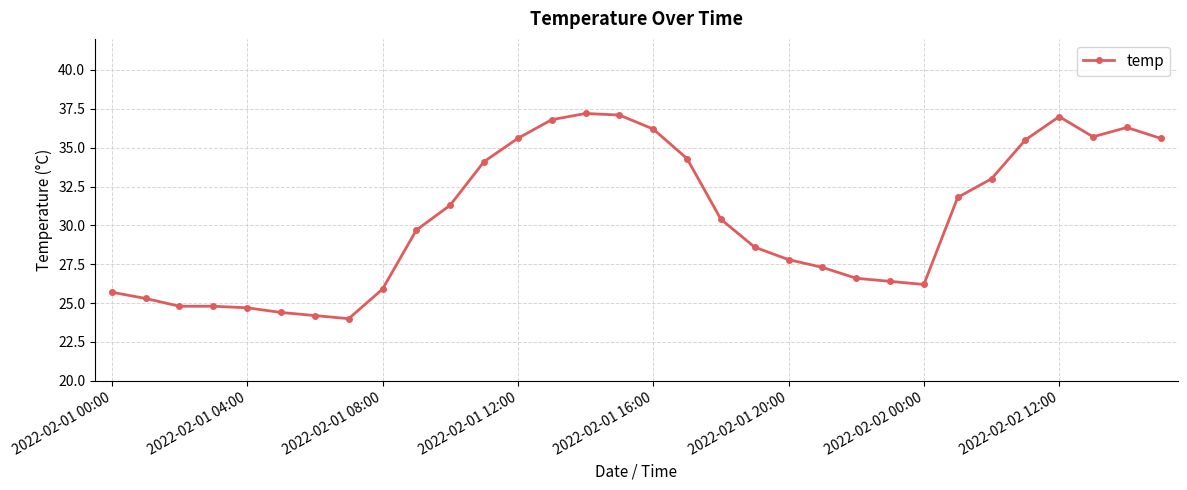

What is the difference between the maximum and minimum values?

13.2